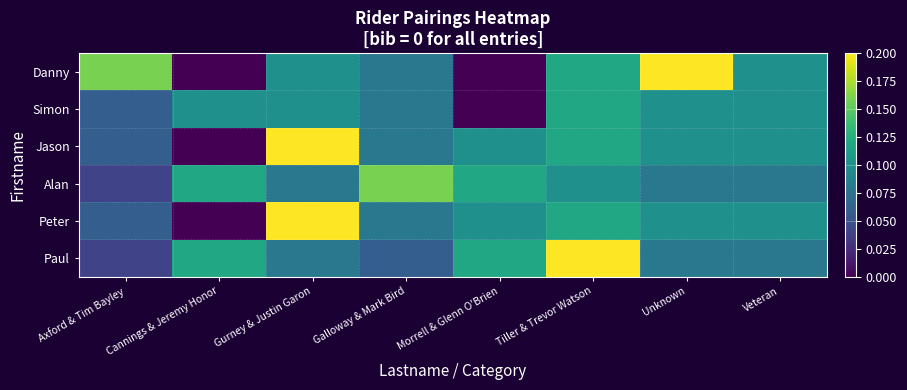

Reading right to left, what are all the values shown in this chart?

Danny: Veteran=0.1	Unknown=0.2	Tiller & Trevor Watson=0.1	Morrell & Glenn O'Brien=0.0	Galloway & Mark Bird=0.1	Gurney & Justin Garon=0.1	Cannings & Jeremy Honor=0.0	Axford & Tim Bayley=0.2
Simon: Veteran=0.1	Unknown=0.1	Tiller & Trevor Watson=0.1	Morrell & Glenn O'Brien=0.0	Galloway & Mark Bird=0.1	Gurney & Justin Garon=0.1	Cannings & Jeremy Honor=0.1	Axford & Tim Bayley=0.1
Jason: Veteran=0.1	Unknown=0.1	Tiller & Trevor Watson=0.1	Morrell & Glenn O'Brien=0.1	Galloway & Mark Bird=0.1	Gurney & Justin Garon=0.2	Cannings & Jeremy Honor=0.0	Axford & Tim Bayley=0.1
Alan: Veteran=0.1	Unknown=0.1	Tiller & Trevor Watson=0.1	Morrell & Glenn O'Brien=0.1	Galloway & Mark Bird=0.2	Gurney & Justin Garon=0.1	Cannings & Jeremy Honor=0.1	Axford & Tim Bayley=0.0
Peter: Veteran=0.1	Unknown=0.1	Tiller & Trevor Watson=0.1	Morrell & Glenn O'Brien=0.1	Galloway & Mark Bird=0.1	Gurney & Justin Garon=0.2	Cannings & Jeremy Honor=0.0	Axford & Tim Bayley=0.1
Paul: Veteran=0.1	Unknown=0.1	Tiller & Trevor Watson=0.2	Morrell & Glenn O'Brien=0.1	Galloway & Mark Bird=0.1	Gurney & Justin Garon=0.1	Cannings & Jeremy Honor=0.1	Axford & Tim Bayley=0.0